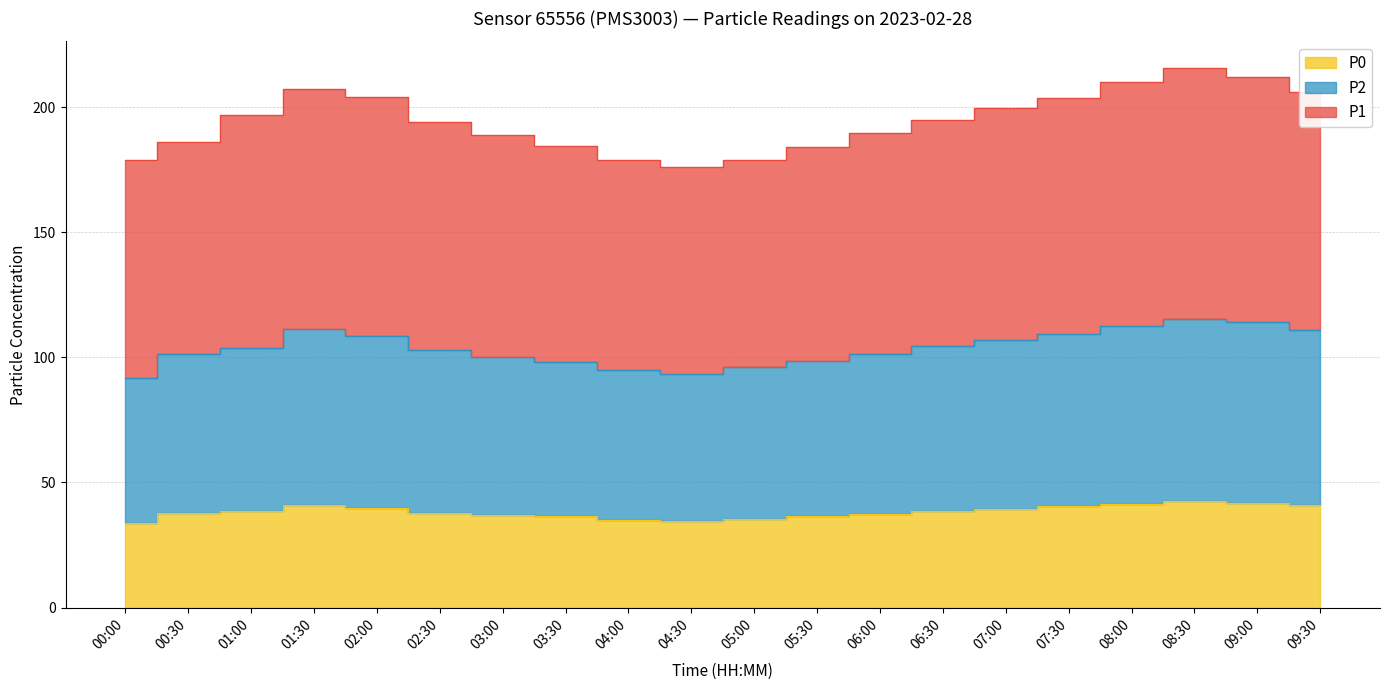

In P2, how many points are lower than both neighbors (excluding endpoints)?

1